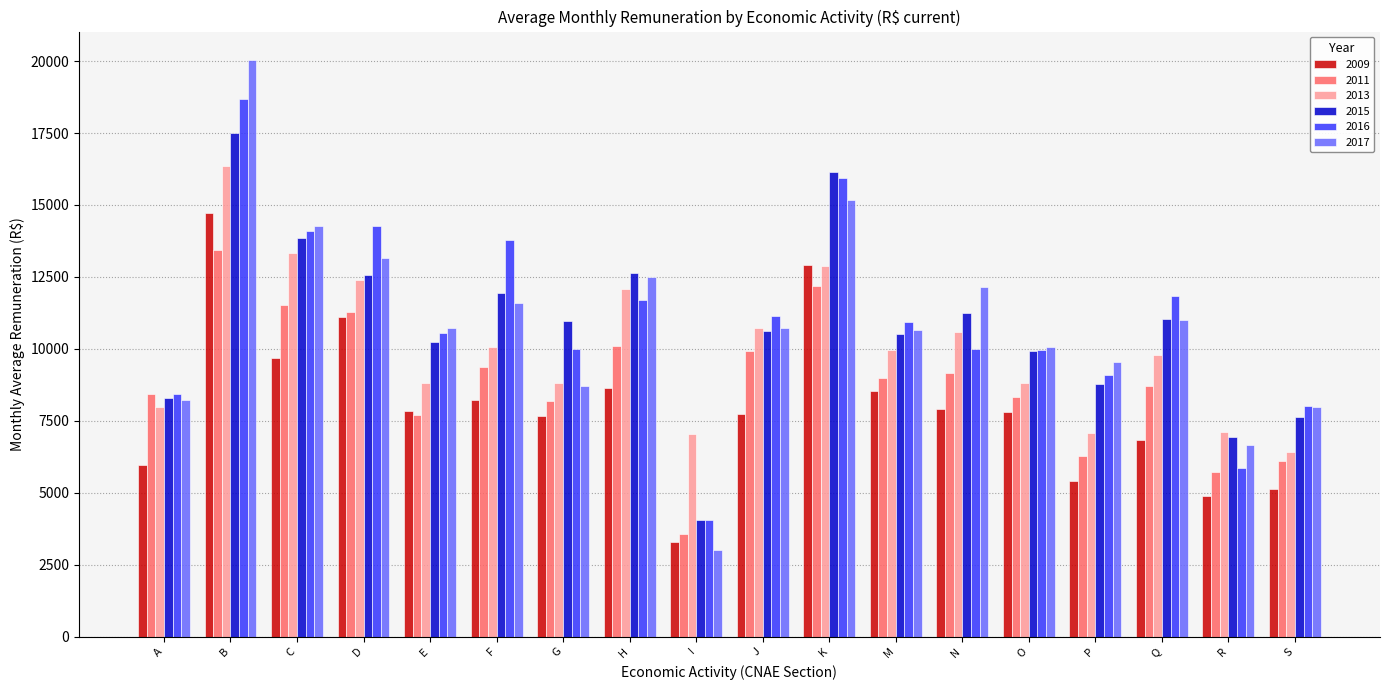

How many bars are there in each group?

6